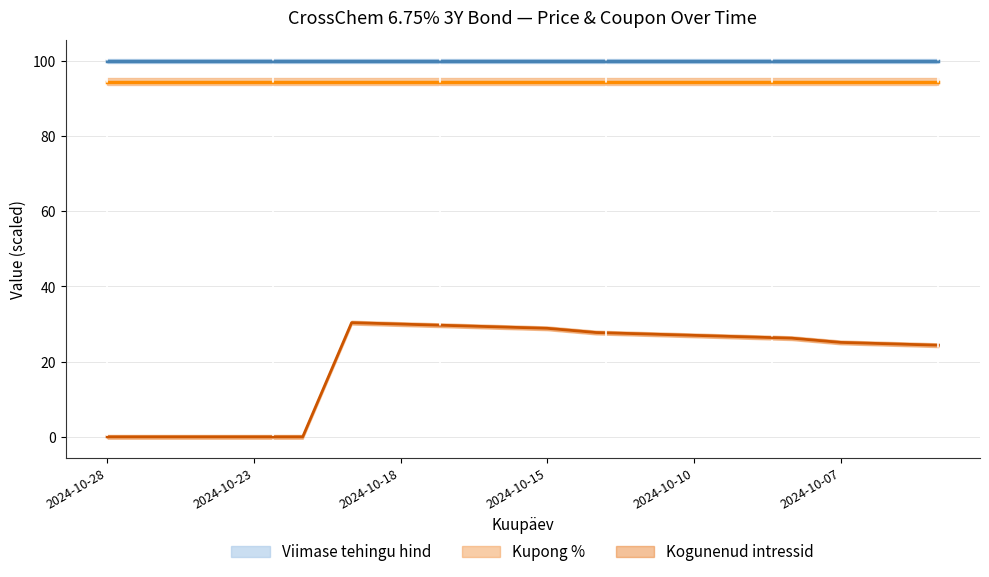

True or false: Viimase tehingu hind has more than 1 interior local peaks.

False